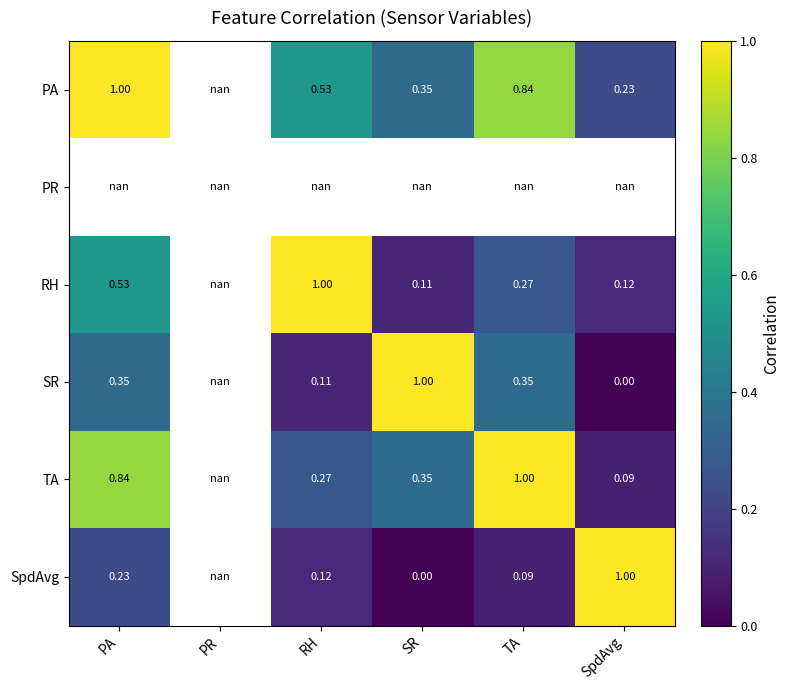

Is the value of SR at SpdAvg greater than the value of PA at SR?

No